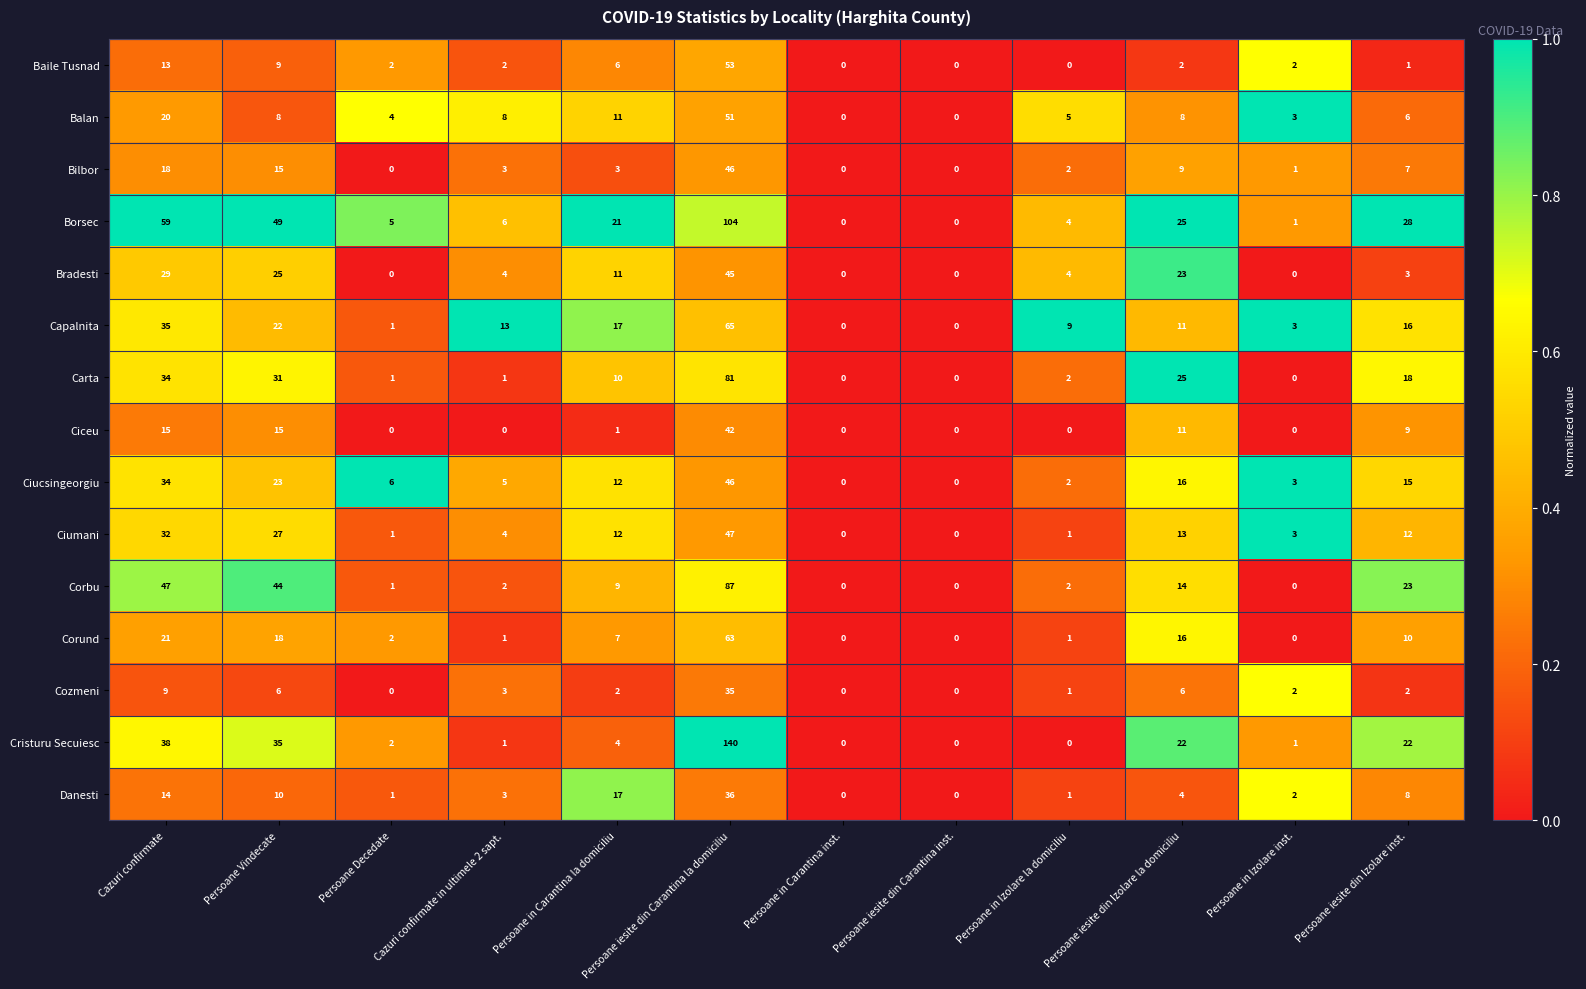

What is the sum of the Cristuru Secuiesc values at Persoane iesite din Carantina la domiciliu and Cazuri confirmate in ultimele 2 sapt.?

141